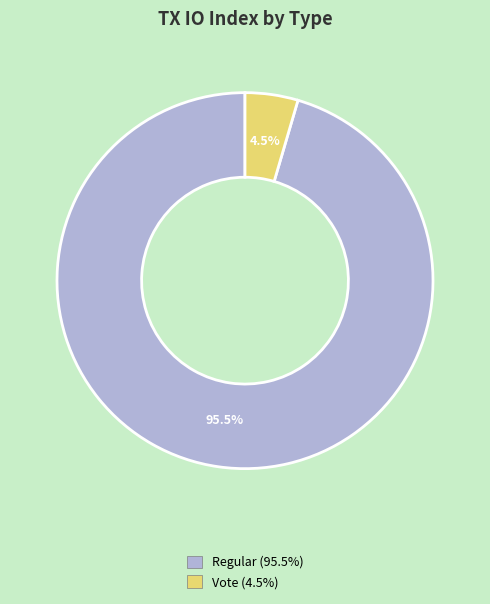

Is there any slice that represents more than half of the pie?

Yes